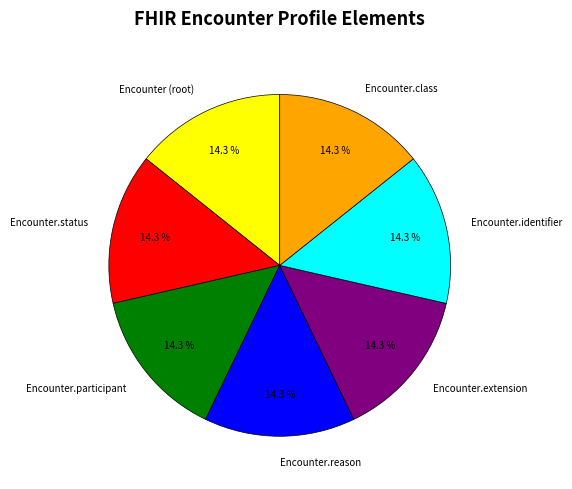

What is the total percentage of Encounter.status and Encounter.identifier?

28.6%